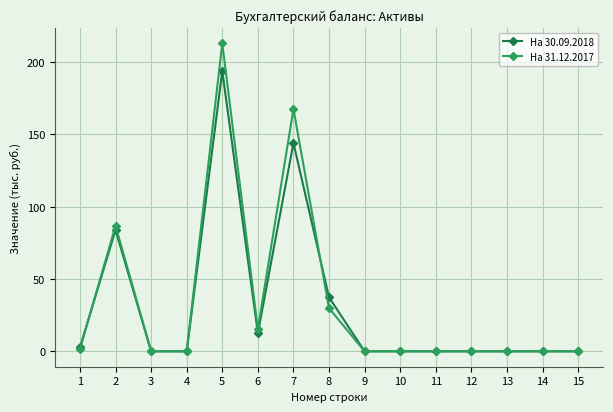

Which series has the widest spread of values?

На 31.12.2017